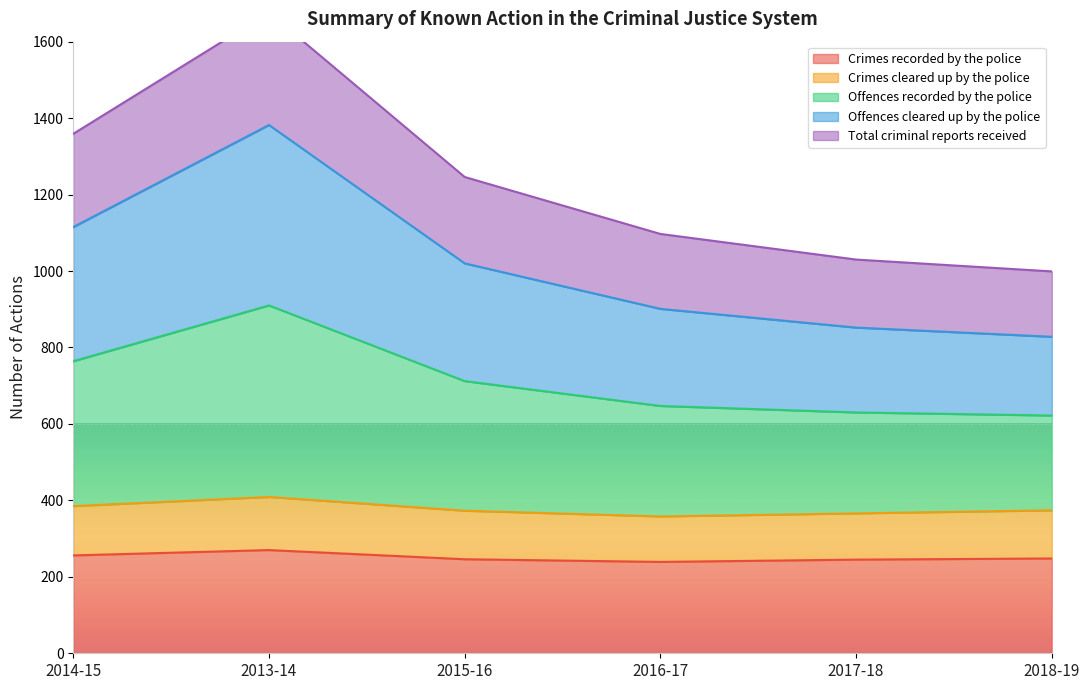

The value of Crimes recorded by the police at 2018-19 is 248. True or false?

True